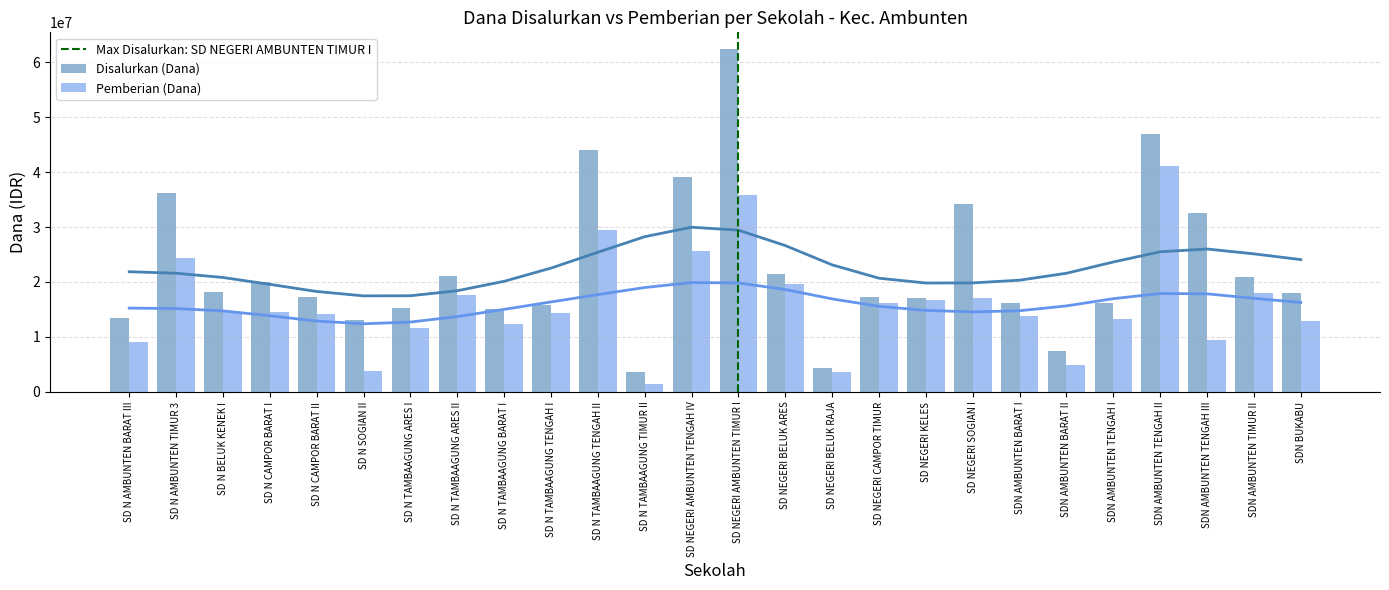

Rank the series at SD N SOGIAN II from highest to lowest value.

Disalurkan (Dana), Pemberian (Dana)